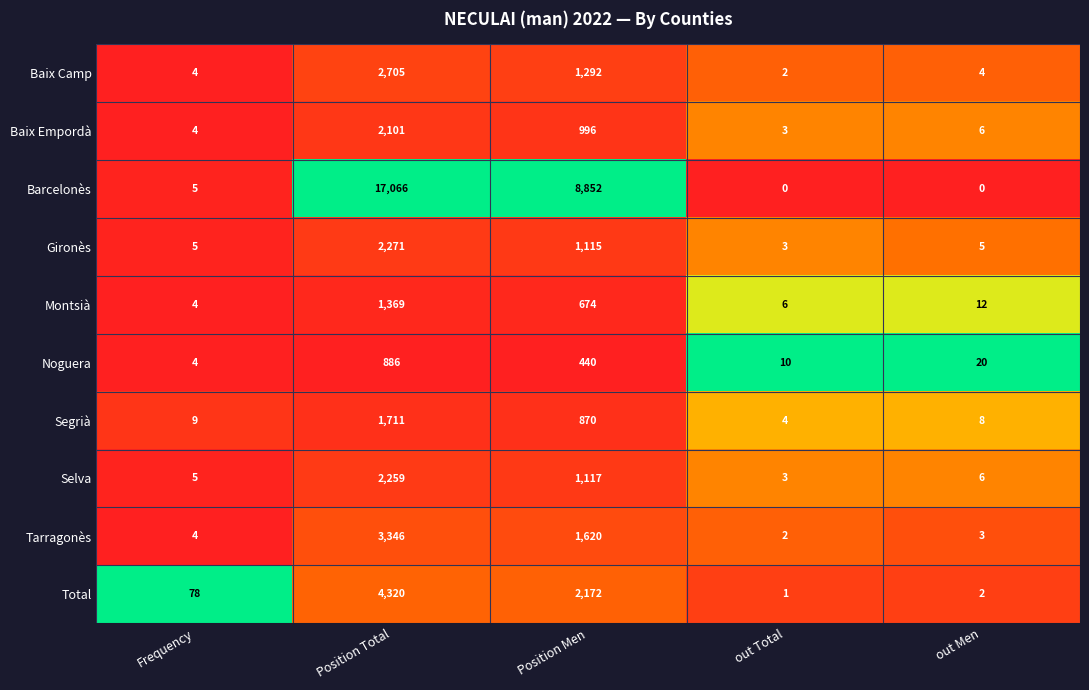

How many series are shown in this chart?

10